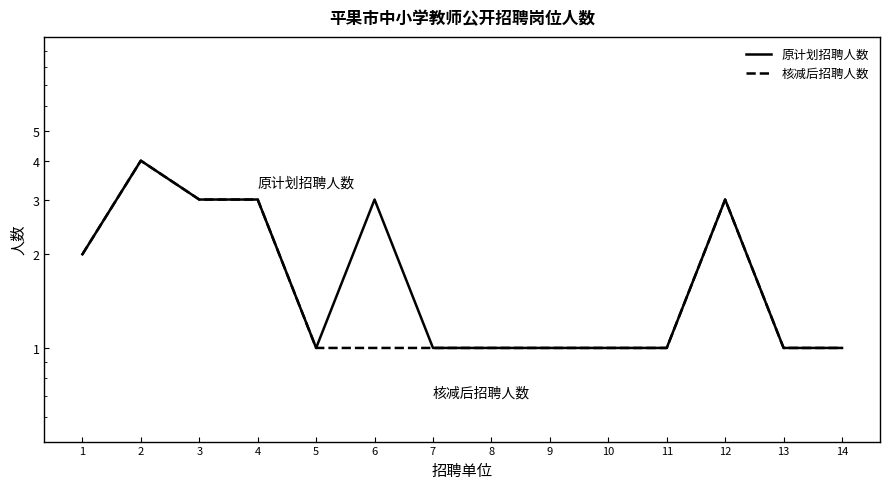

Rank the categories by 核减后招聘人数 value from lowest to highest.

5, 6, 7, 8, 9, 10, 11, 13, 14, 1, 3, 4, 12, 2